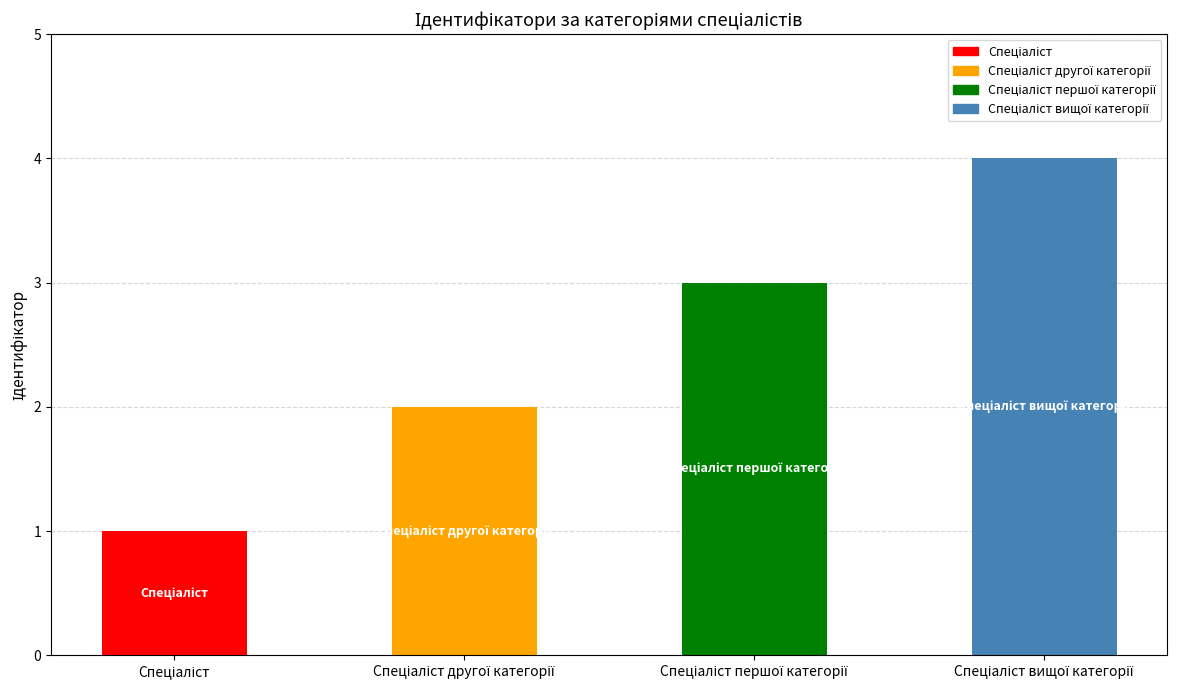

Rank the series by their average value, from lowest to highest.

Спеціаліст, Спеціаліст другої категорії, Спеціаліст першої категорії, Спеціаліст вищої категорії